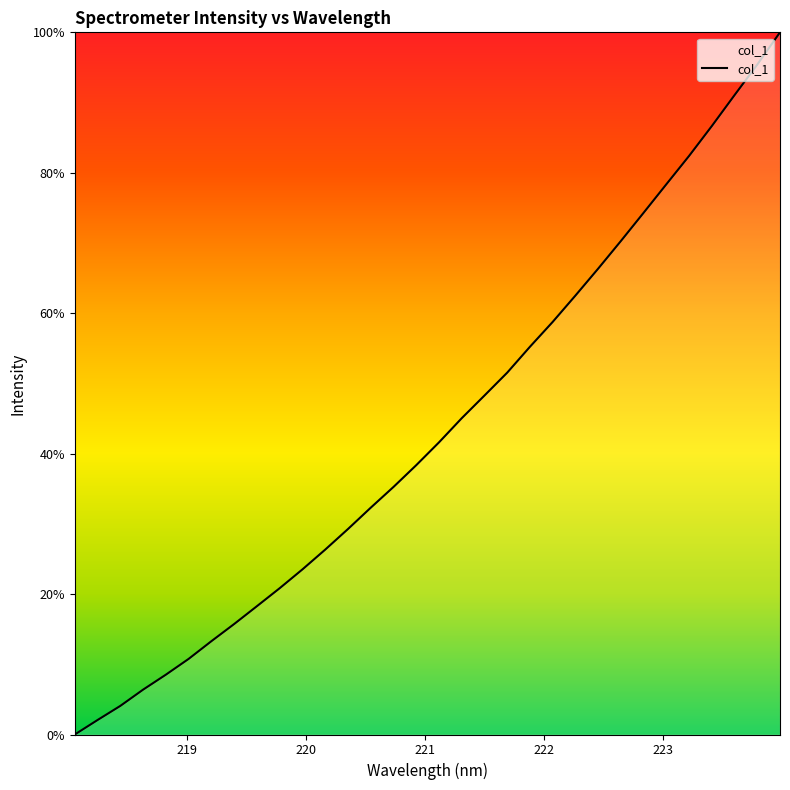

What is the greatest value displayed?

100.0